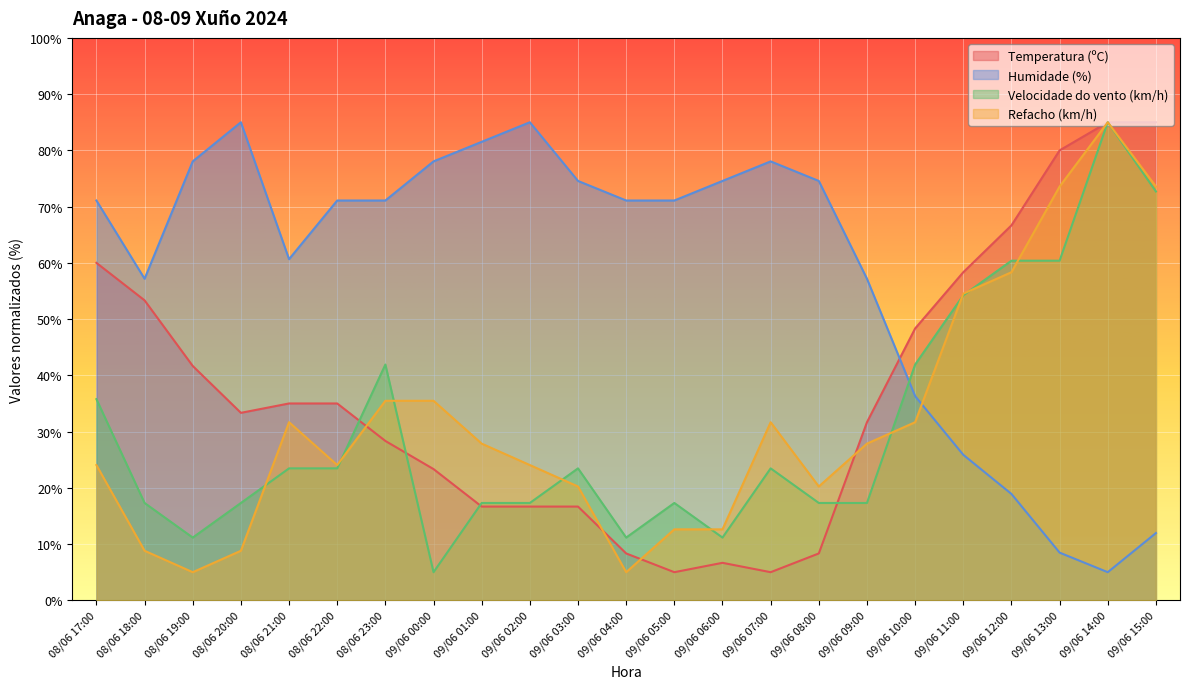

Which label corresponds to the smallest value in the chart?

09/06 05:00